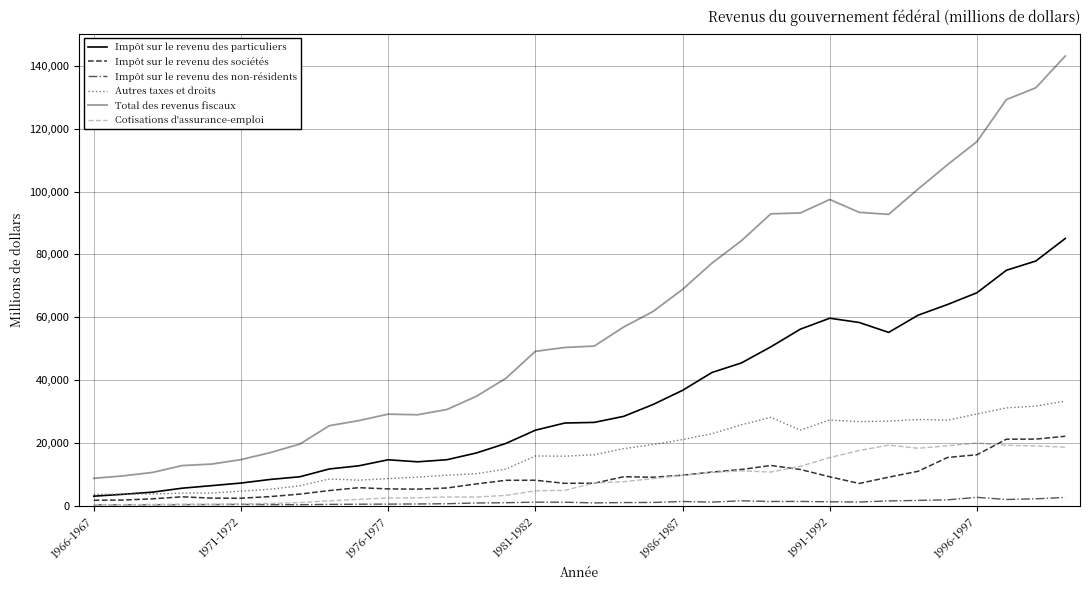

True or false: Autres taxes et droits and Impôt sur le revenu des non-résidents cross at least once.

False